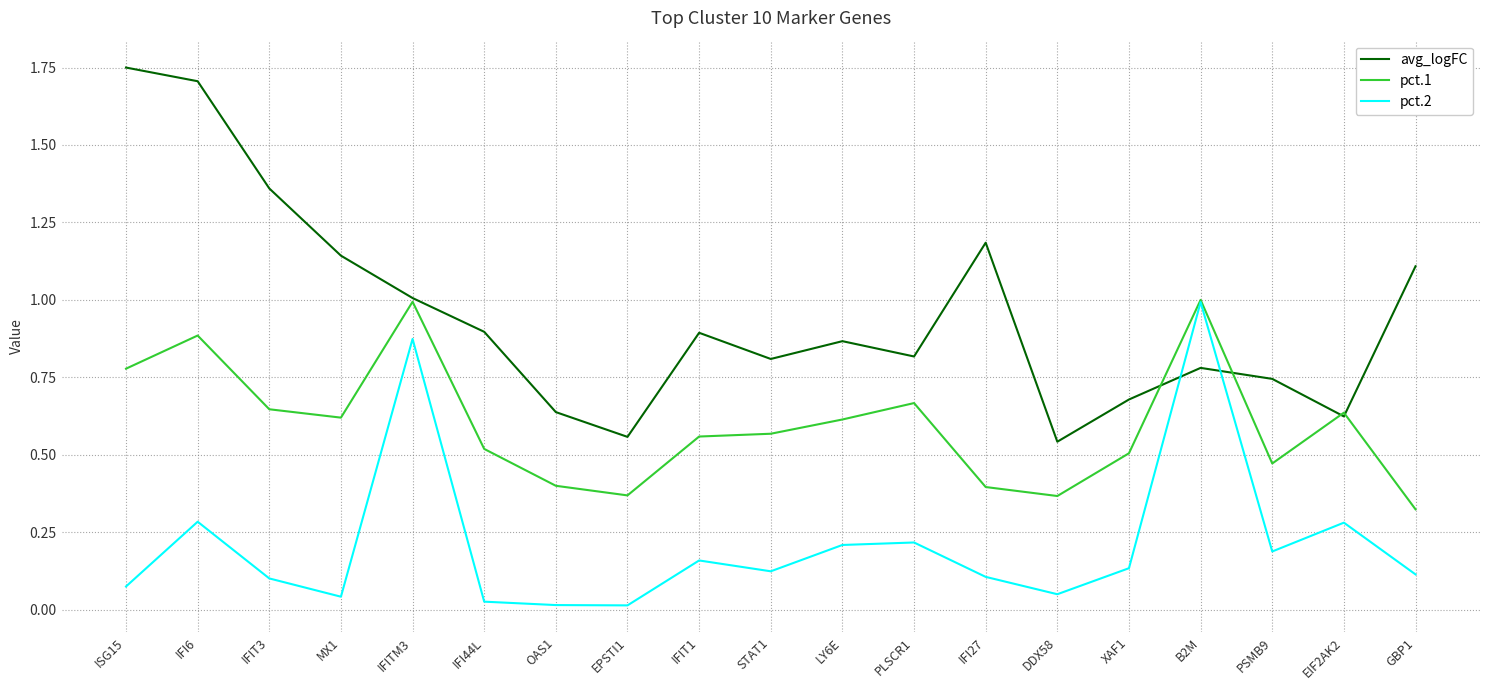

Which series has the largest total across all categories?

avg_logFC